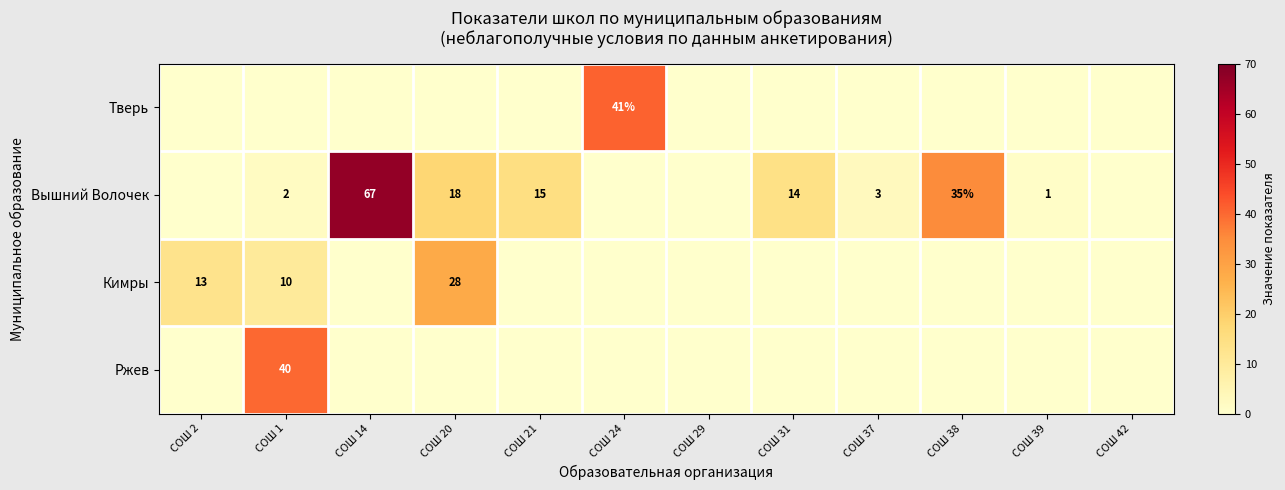

True or false: Вышний Волочек has a value of 9 at СОШ 21.

False